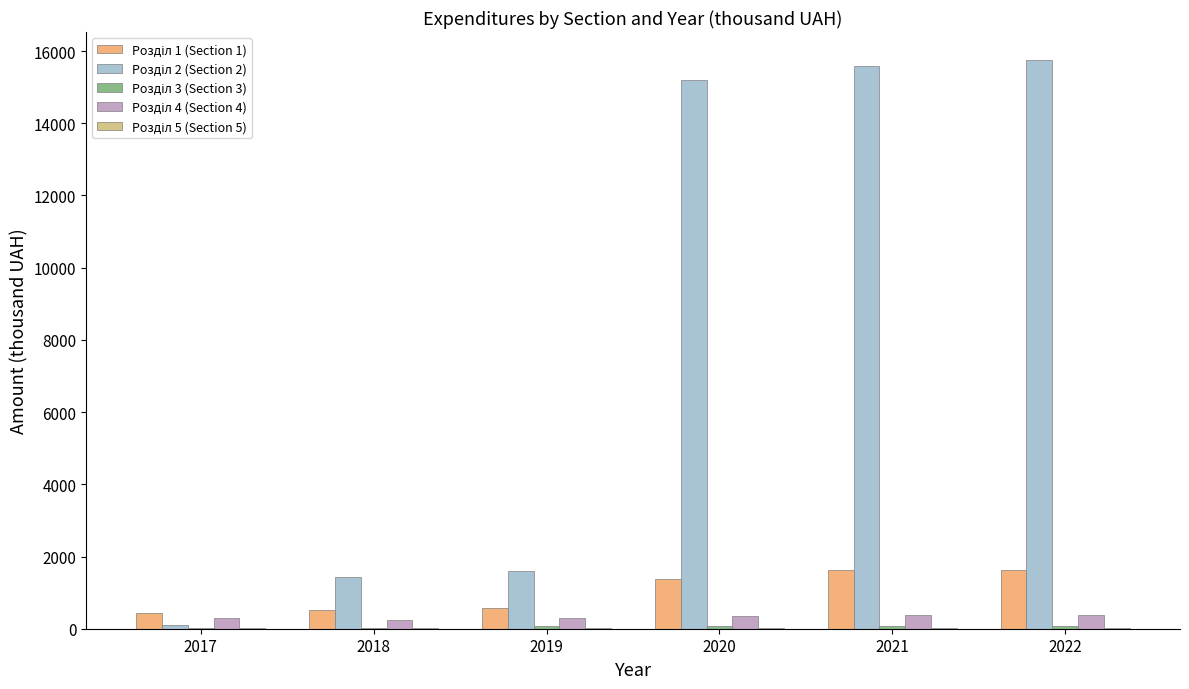

Count the number of categories in the chart.

6